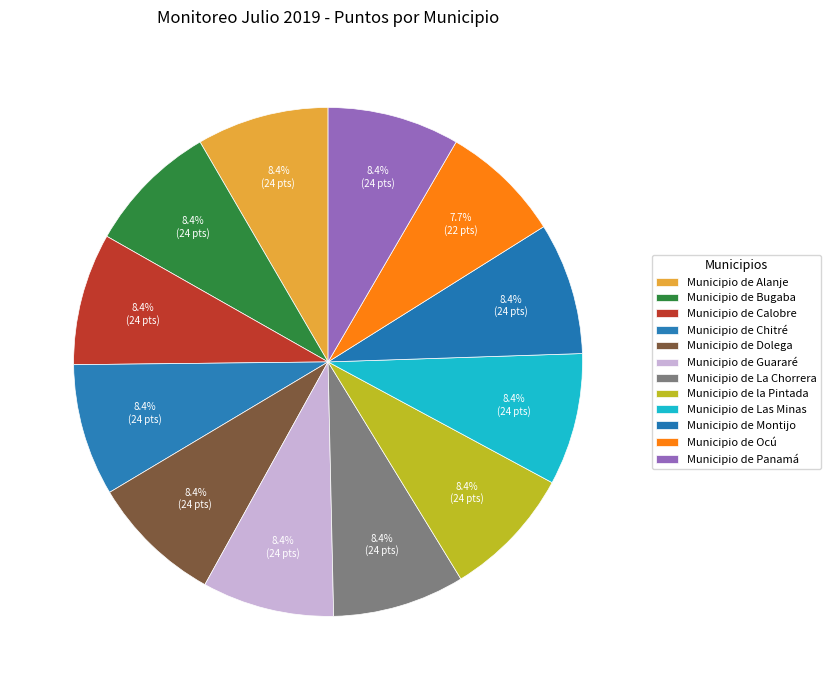

Count the number of slices in the pie.

12